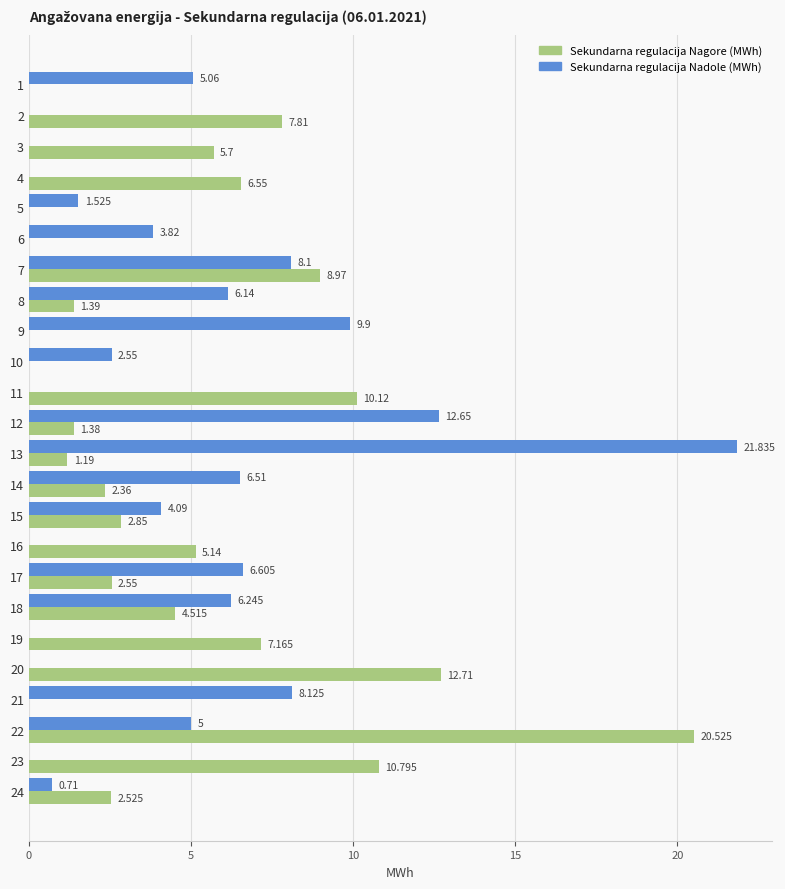

Is the value of Sekundarna regulacija Nagore (MWh) at 12 greater than the value of Sekundarna regulacija Nadole (MWh) at 21?

No